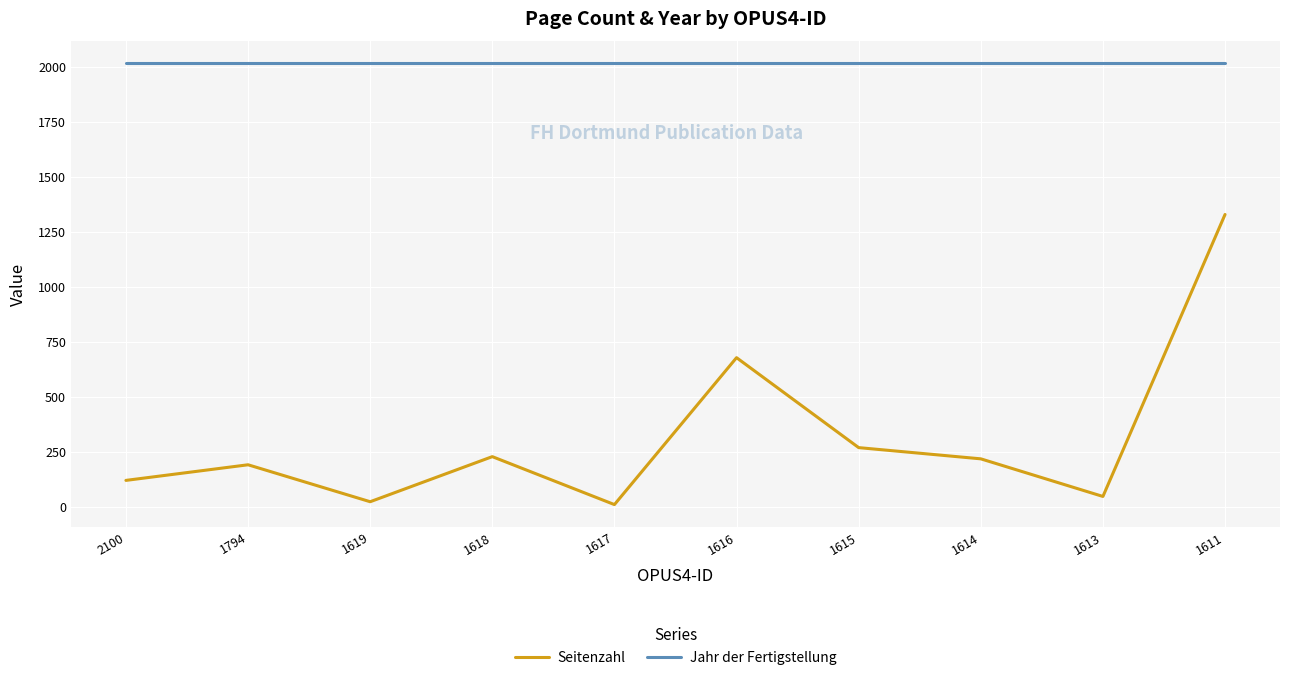

True or false: Seitenzahl and Jahr der Fertigstellung cross at least once.

False